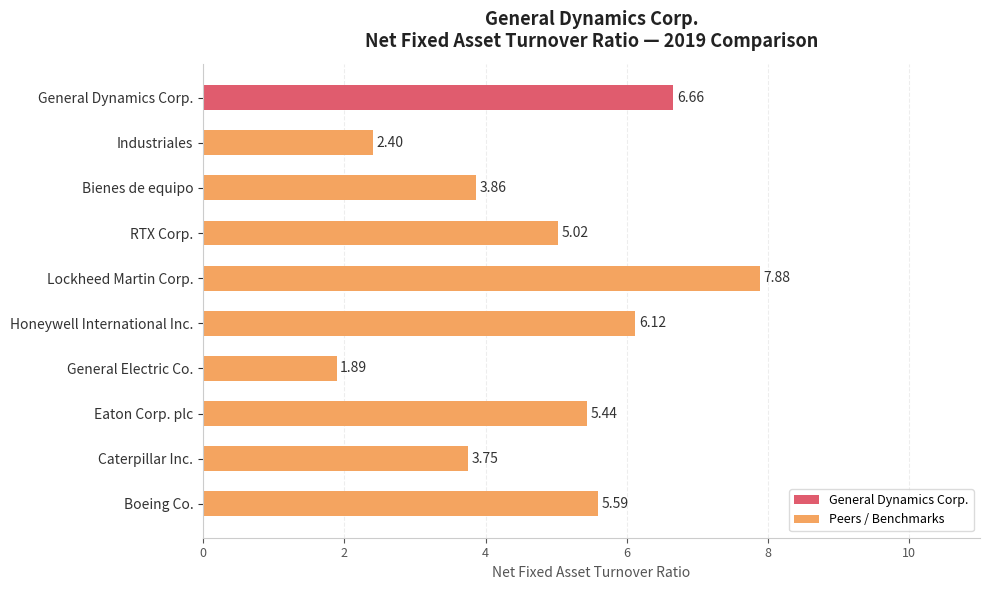

At which category does the chart reach its peak across all series?

Lockheed Martin Corp.